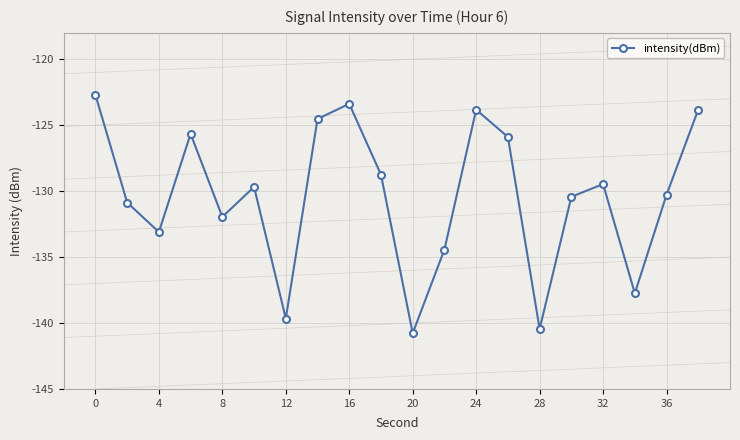

Reading left to right, list all the values displayed in this chart.

-122.7	-130.9	-133.1	-125.7	-132.0	-129.7	-139.7	-124.5	-123.4	-128.8	-140.8	-134.4	-123.8	-125.9	-140.5	-130.4	-129.5	-137.7	-130.3	-123.8